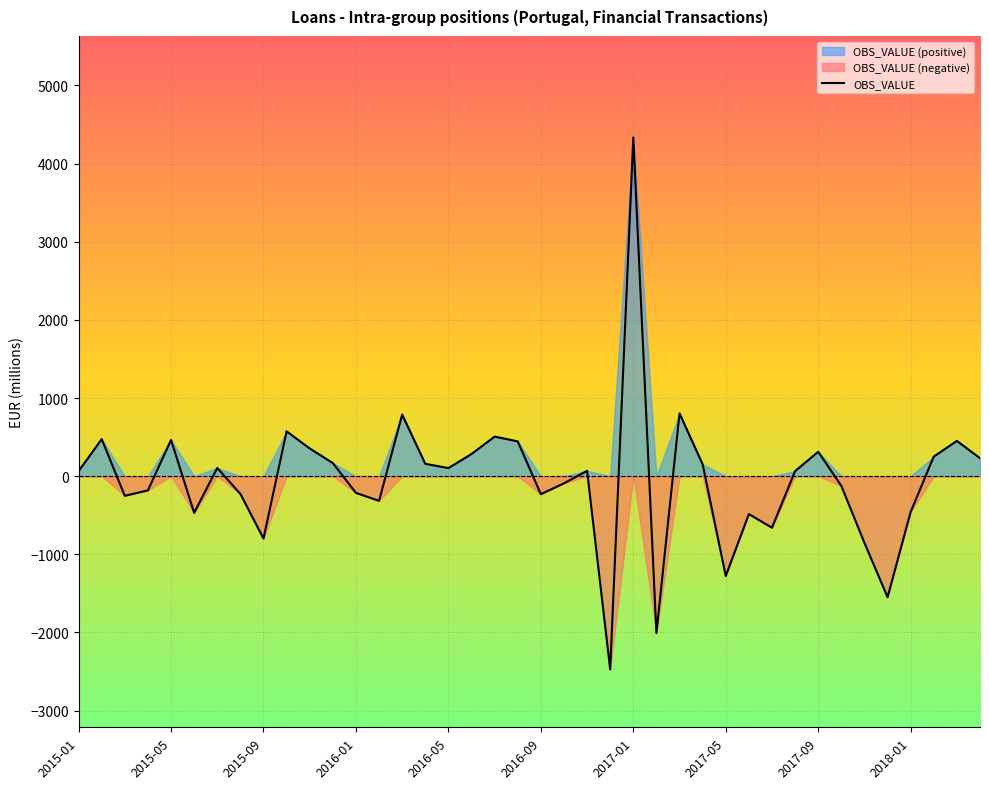

What is the average value?

-37.9